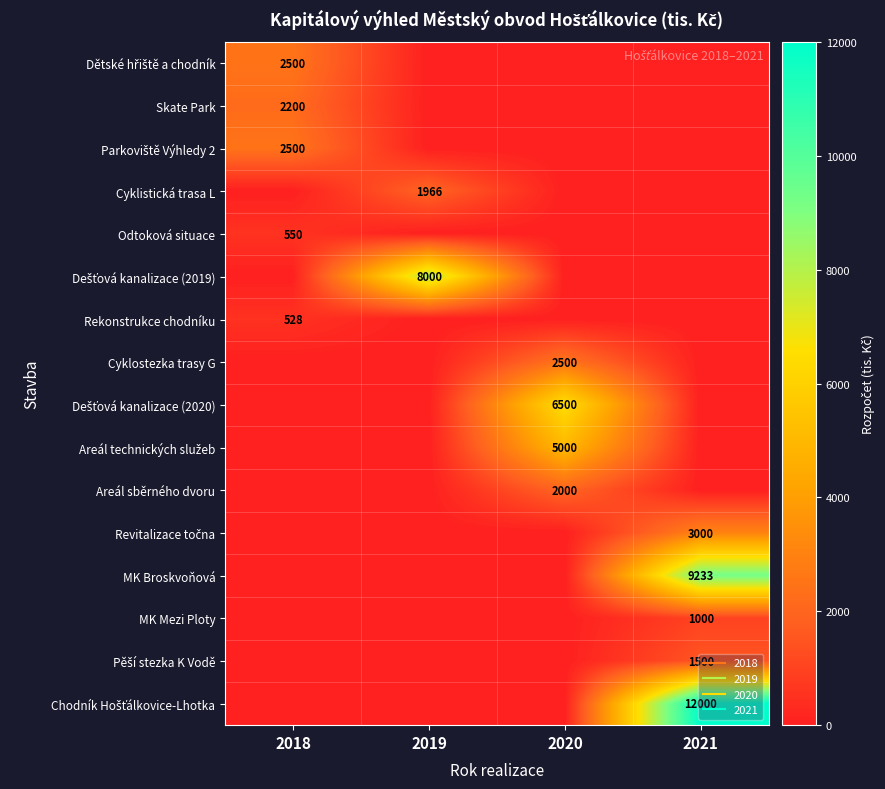

What is the highest value of the Odtoková situace series?

550